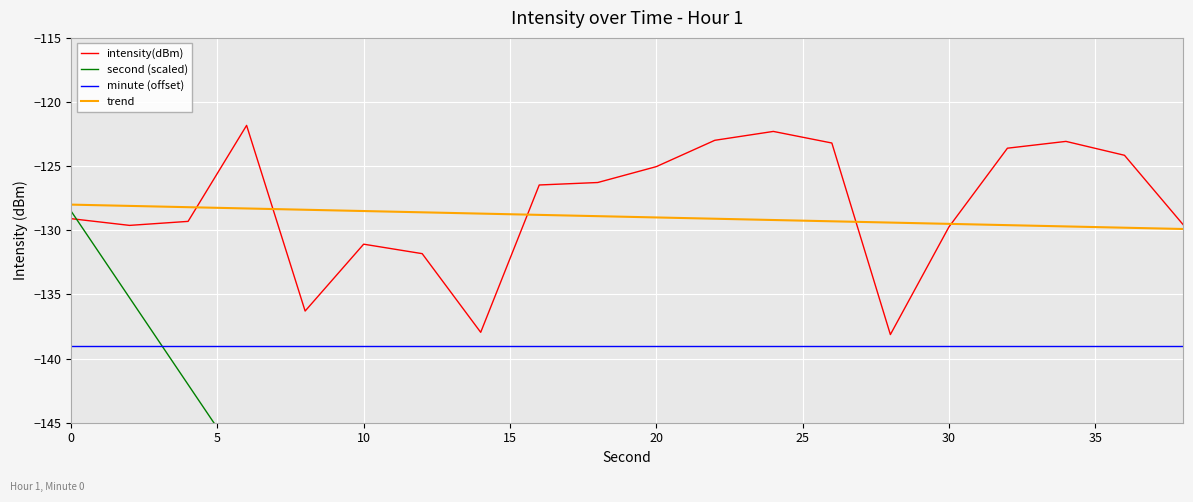

What is the lowest value of the trend series?

-129.9